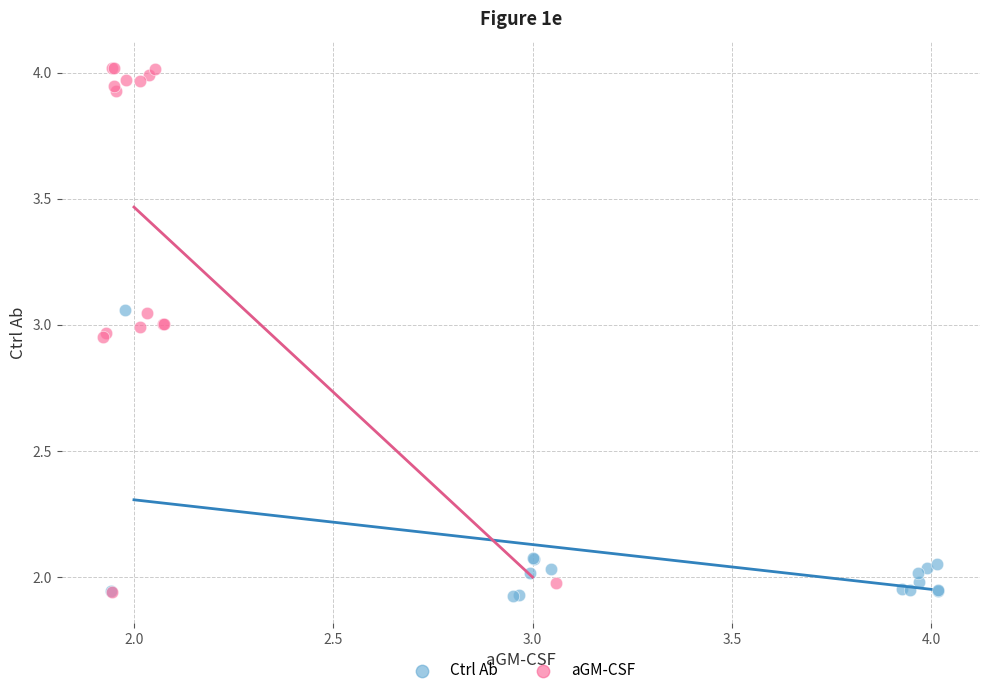

Which series has the largest Y range (max minus min)?

aGM-CSF